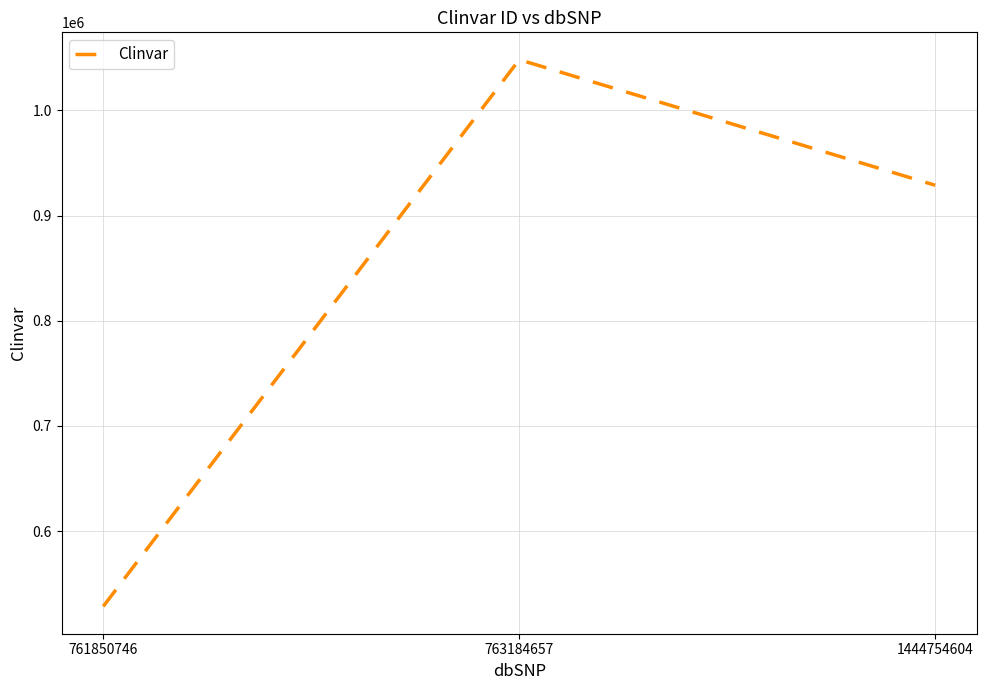

What is the approximate value at 761850746, to the nearest 100?

528300